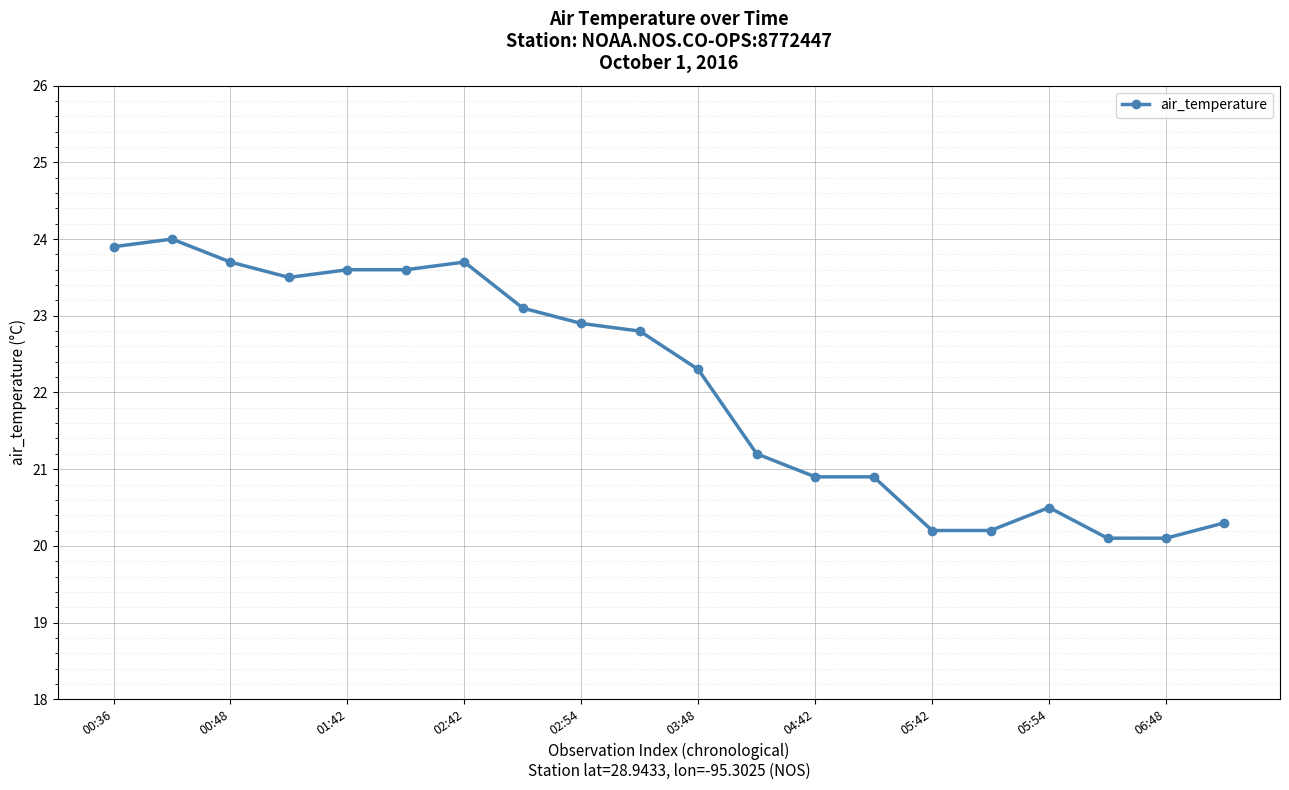

What is the difference between the maximum and minimum values?

3.9